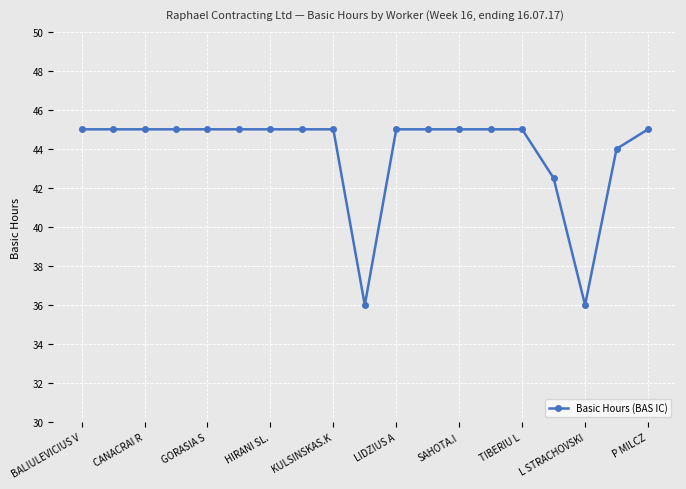

What is the sum of all values?

833.5